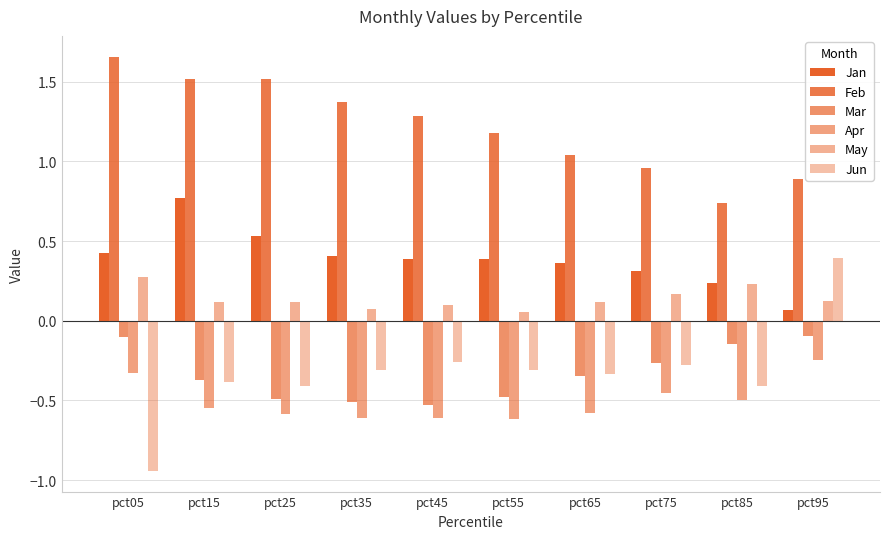

How many data points in Jun are less than 0?

9